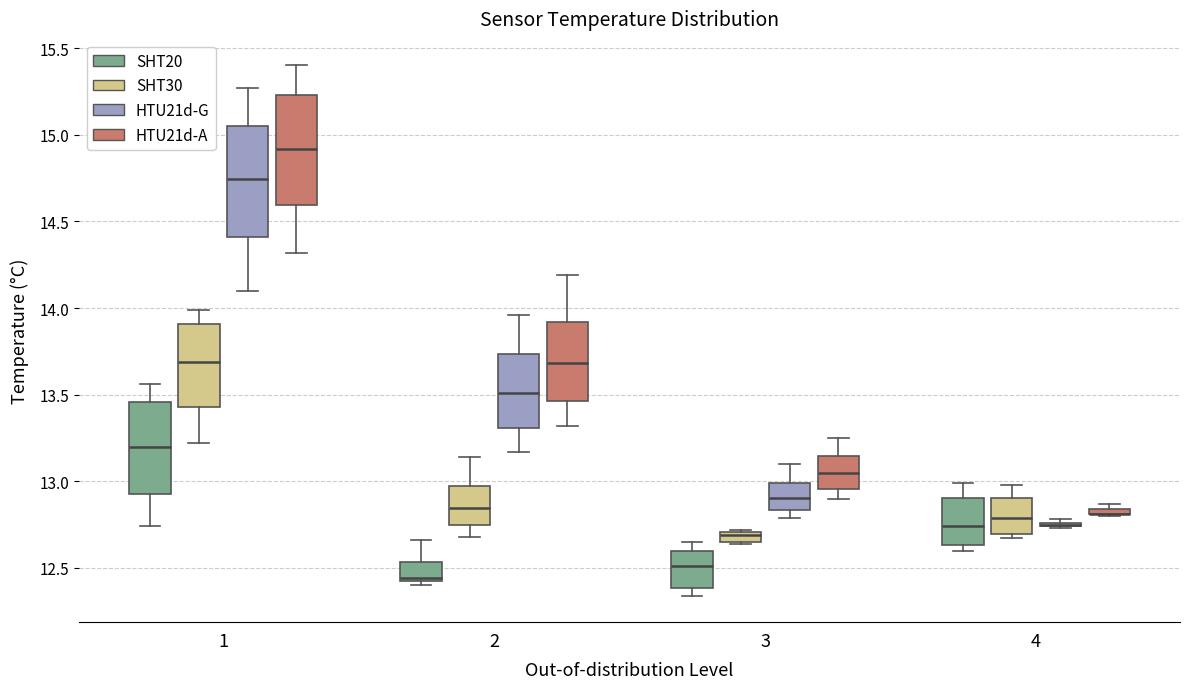

Where does the lower whisker of the box for 1 (SHT30) end on the y-axis? The values are not printed on the chart, so give them approximately, as read against the axis.

13.20